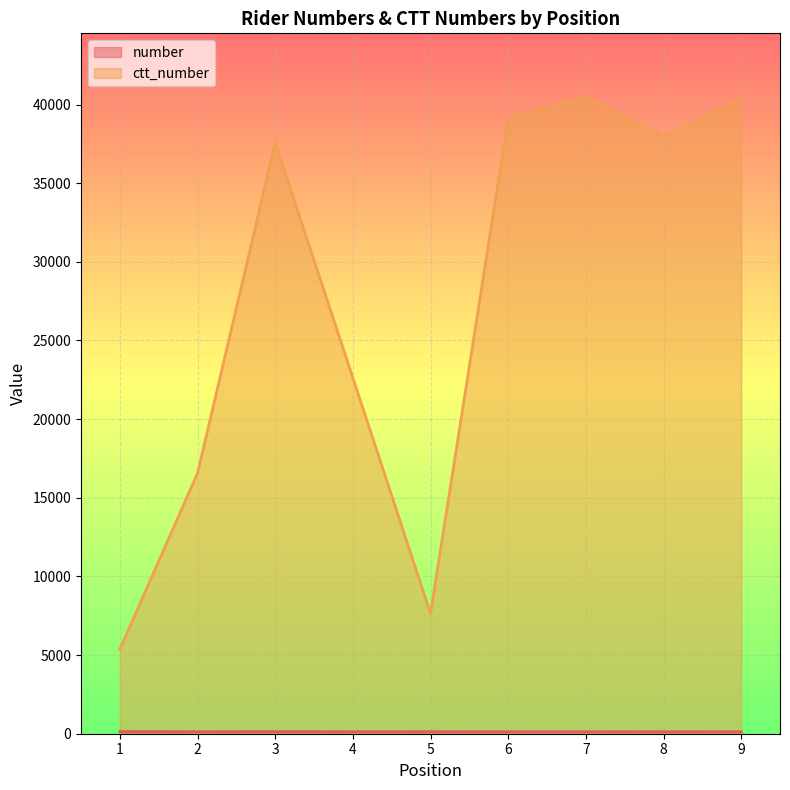

At which category does number reach its first local peak?

3